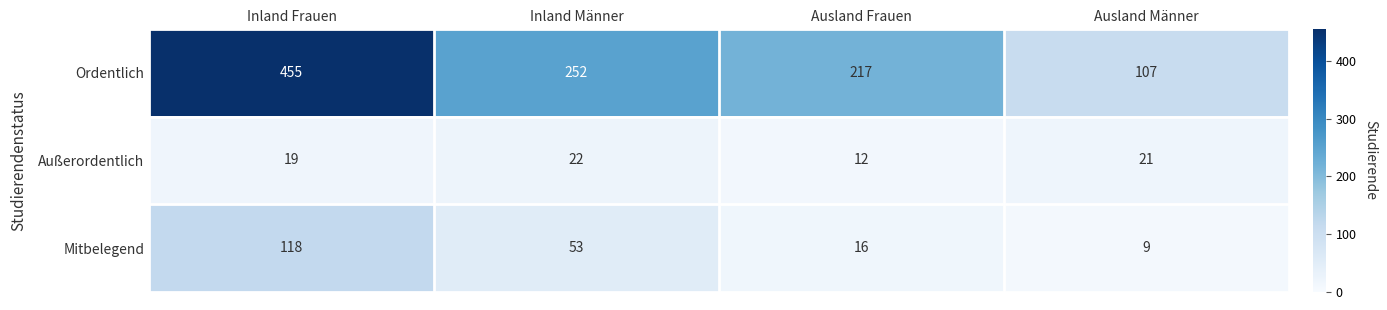

What is the maximum value for Mitbelegend?

118